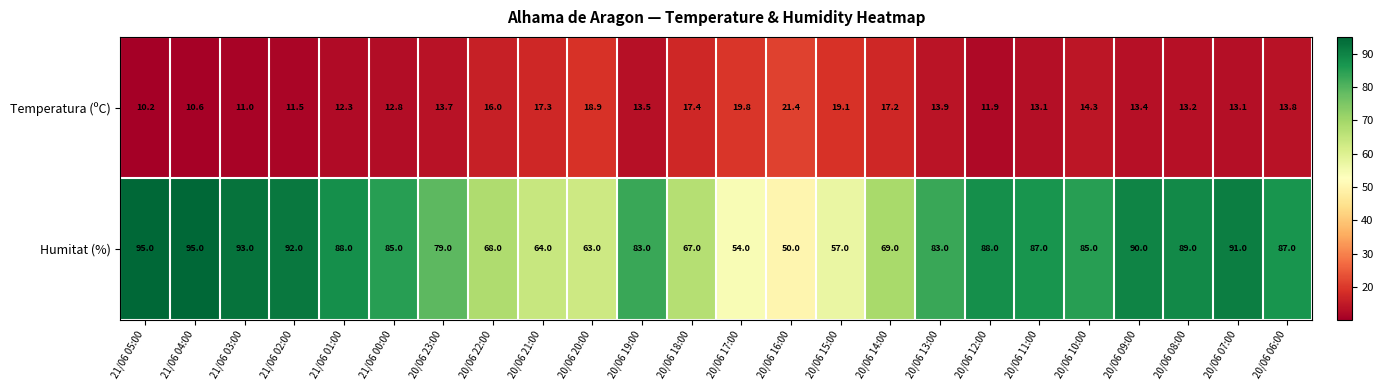

What is the maximum value shown in the chart?

95.0